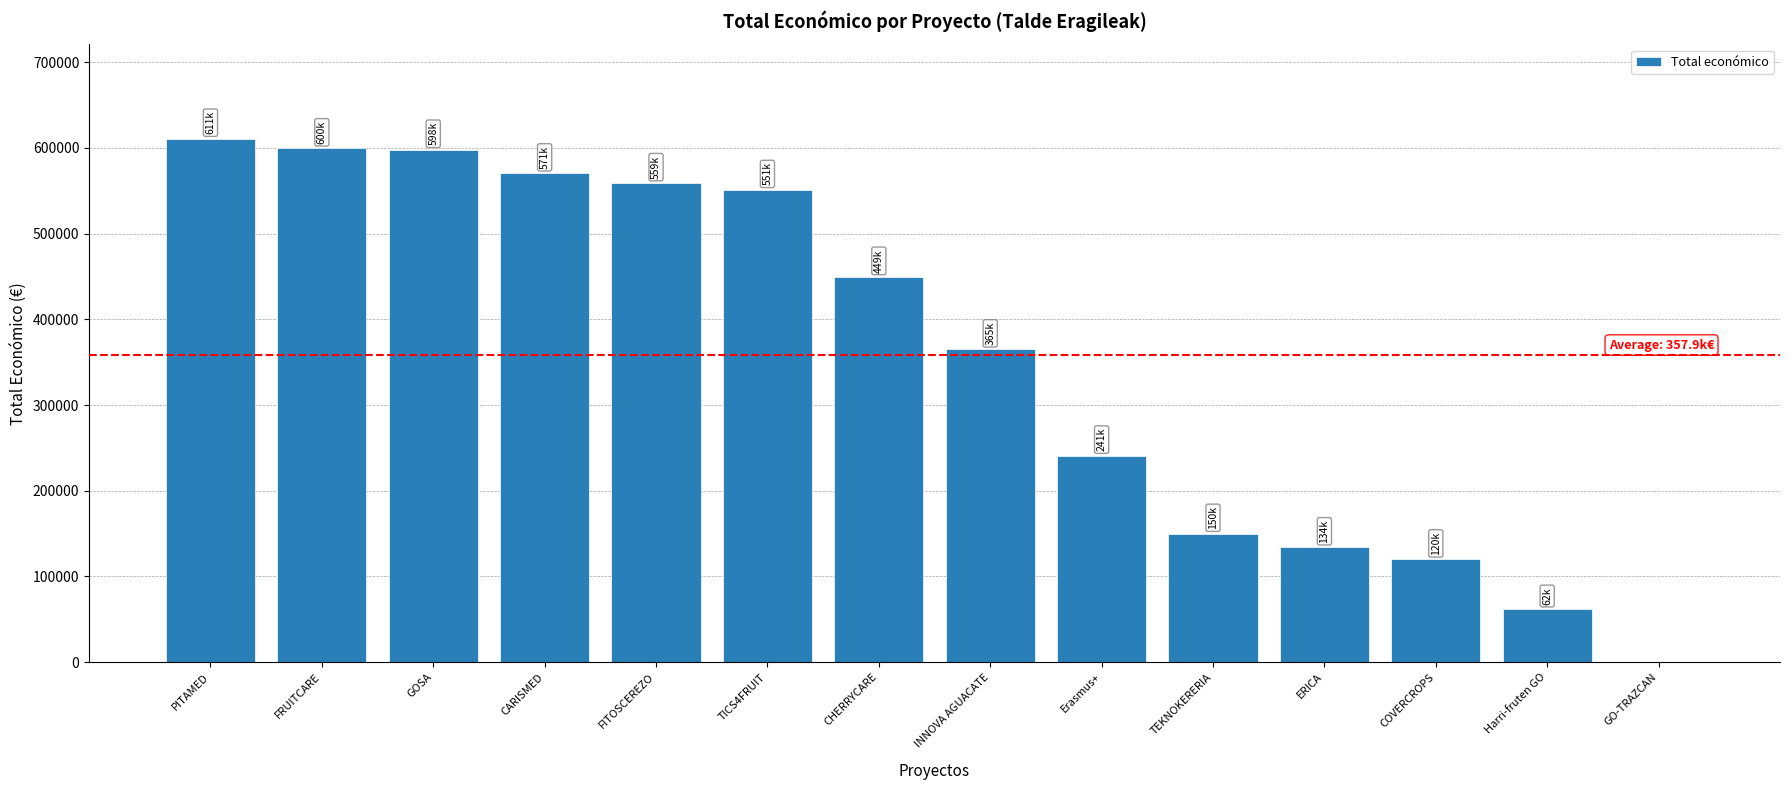

What is the maximum value shown in the chart?

610889